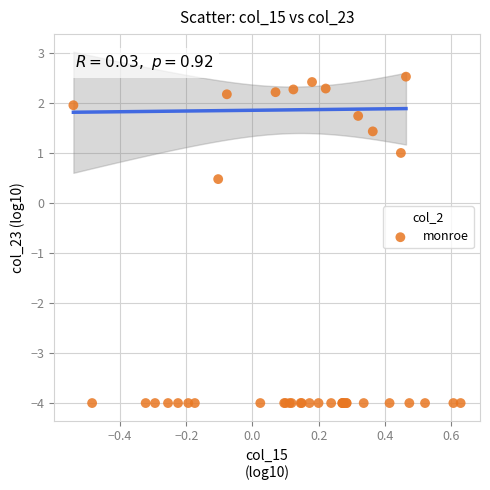

What Y value in the scatter plot is closest to 0?

0.5